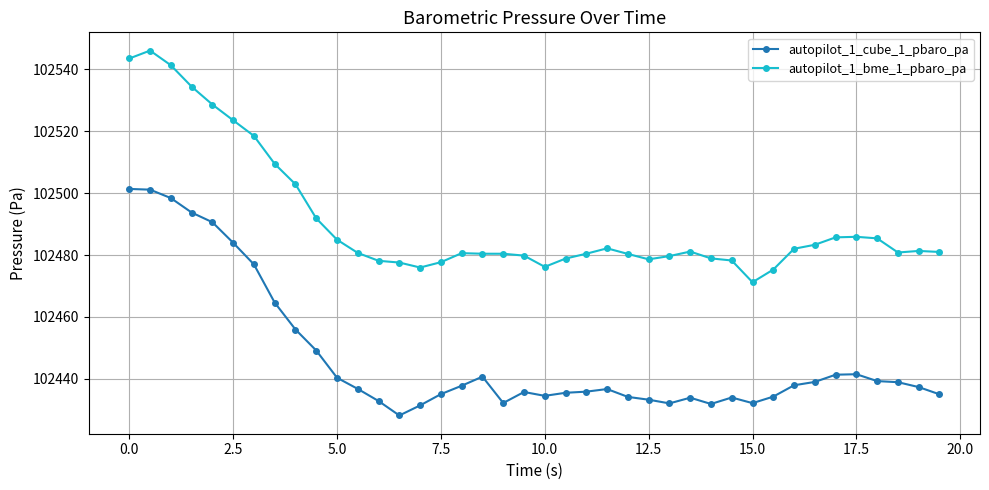

What is the value of the autopilot_1_cube_1_pbaro_pa point at the 28th from the left?

102433.9